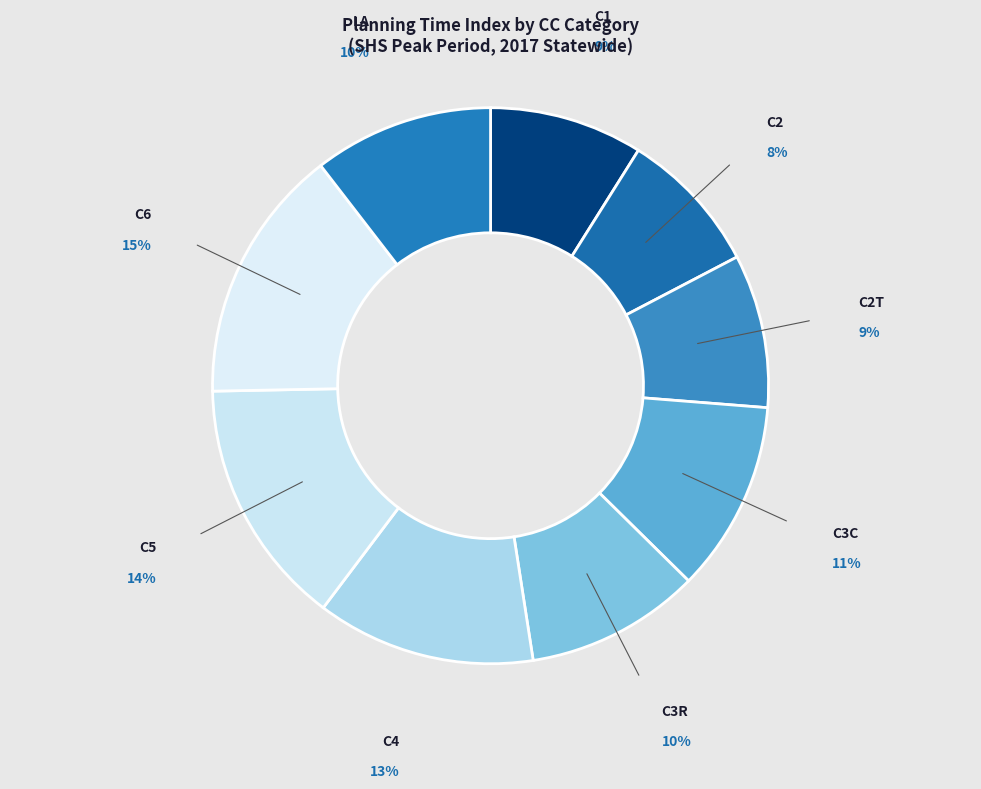

To the nearest percent, what is the average slice percentage?

11%